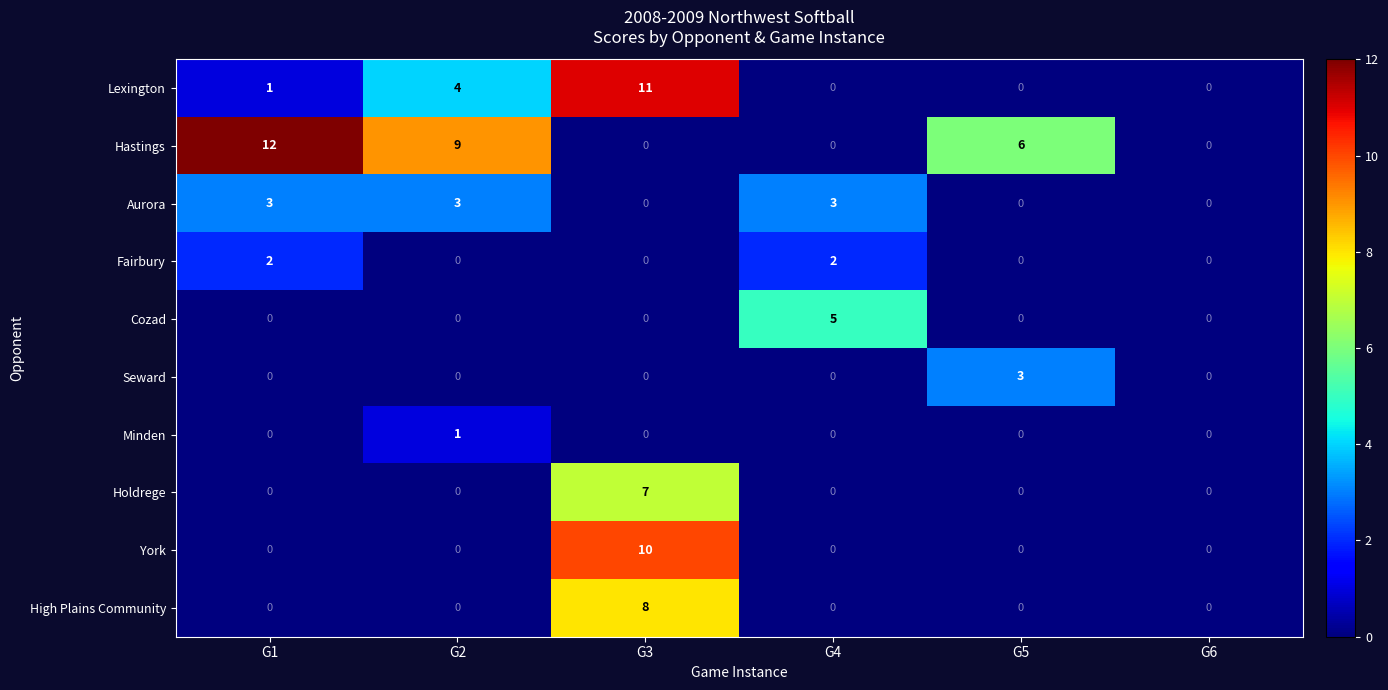

What is the difference between the maximum and minimum values in the Aurora series?

3